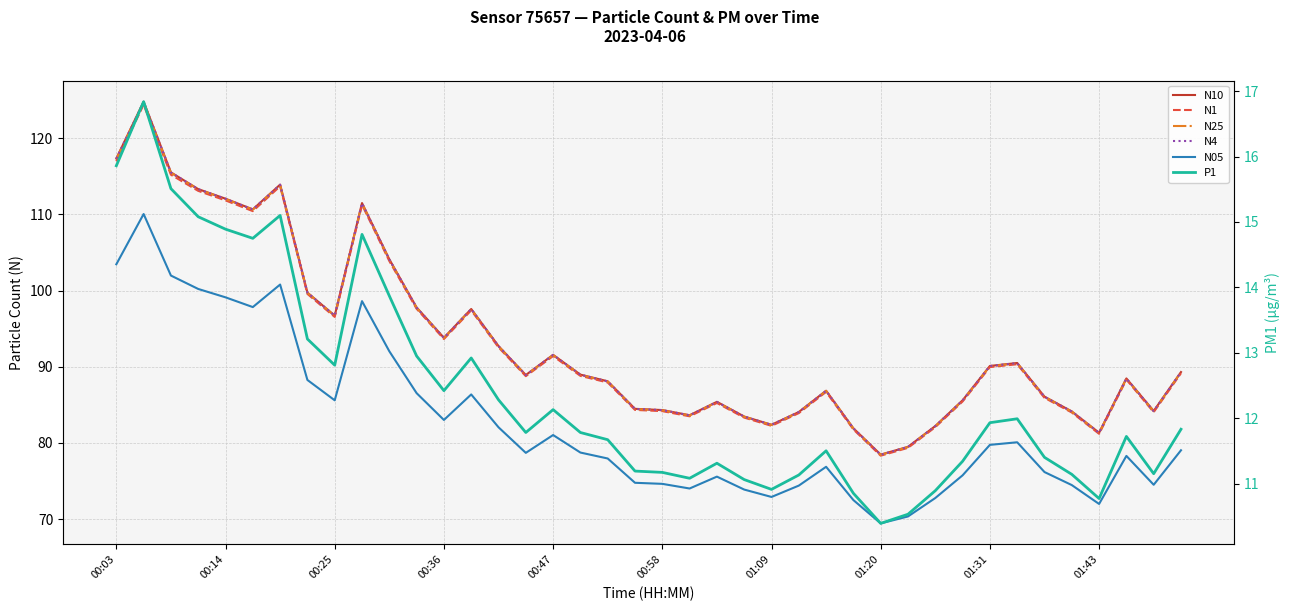

What is the sum of the P1 values at 17 and 23?

22.8